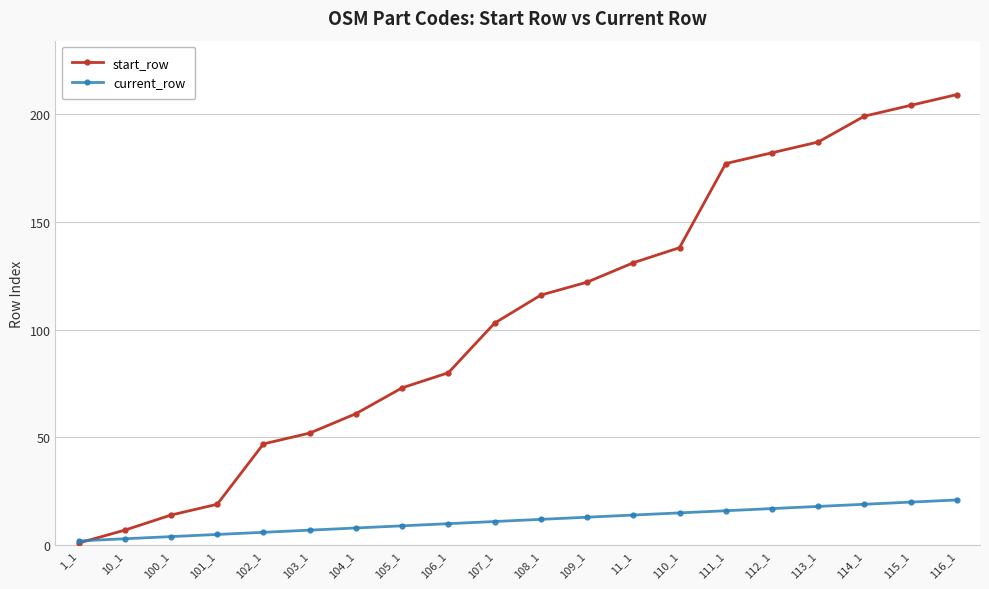

Reading left to right, extract all data points from this chart.

start_row: 1_1=1	10_1=7	100_1=14	101_1=19	102_1=47	103_1=52	104_1=61	105_1=73	106_1=80	107_1=103	108_1=116	109_1=122	11_1=131	110_1=138	111_1=177	112_1=182	113_1=187	114_1=199	115_1=204	116_1=209
current_row: 1_1=2	10_1=3	100_1=4	101_1=5	102_1=6	103_1=7	104_1=8	105_1=9	106_1=10	107_1=11	108_1=12	109_1=13	11_1=14	110_1=15	111_1=16	112_1=17	113_1=18	114_1=19	115_1=20	116_1=21